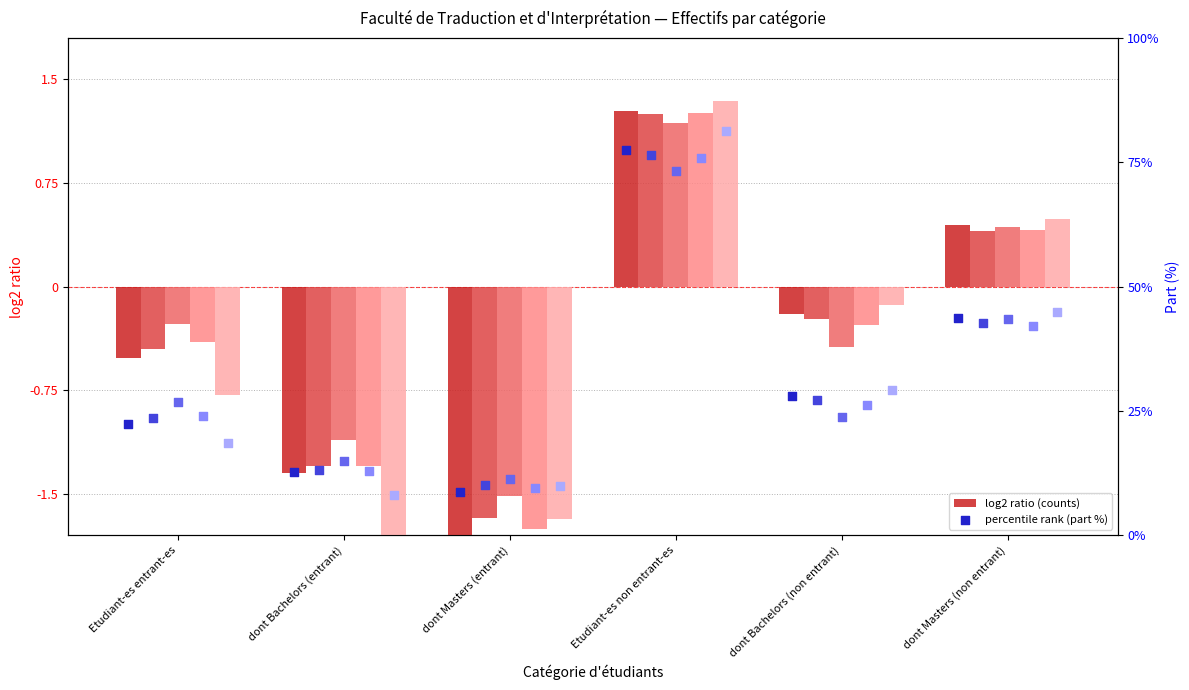

At how many categories does at least one series exceed 33?

2